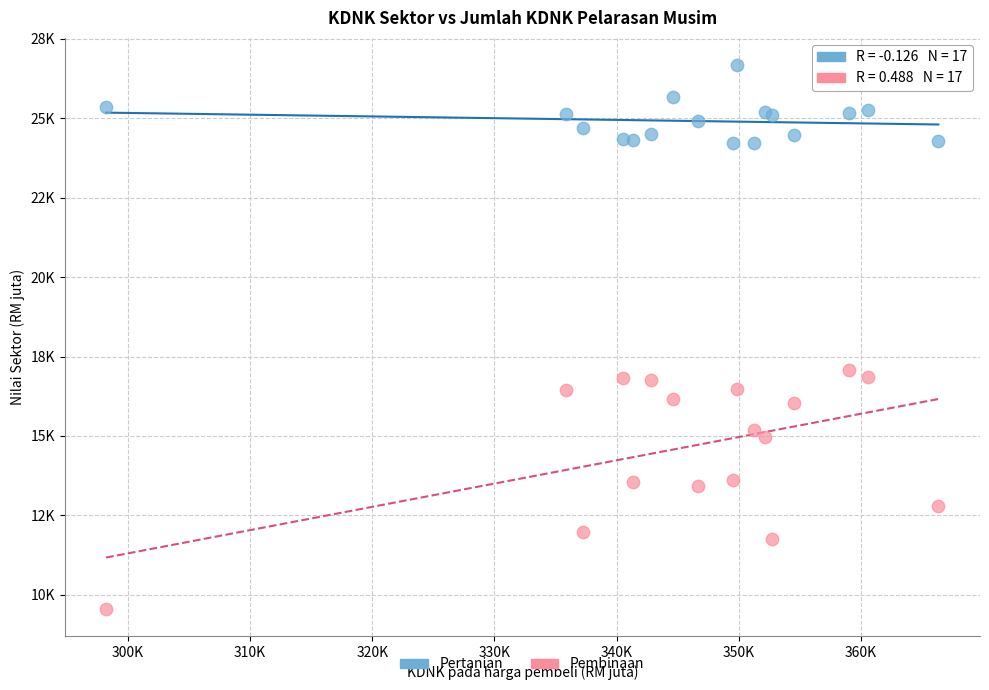

What are all the series names shown in the legend?

Pertanian, Pembinaan